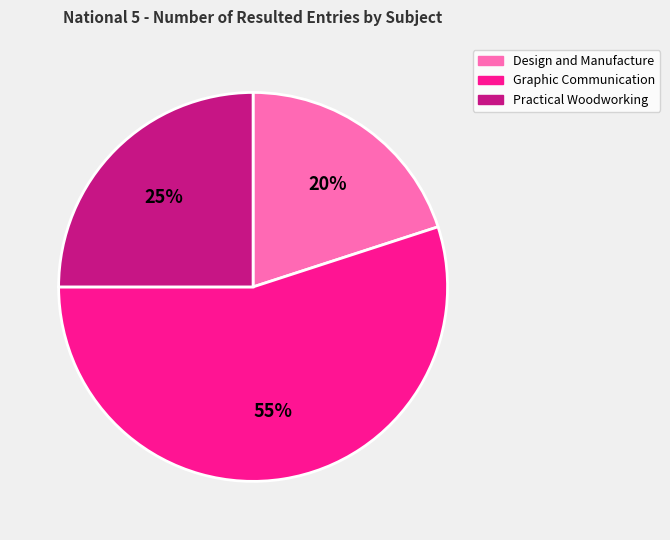

Which has a higher value, Practical Woodworking or Graphic Communication?

Graphic Communication